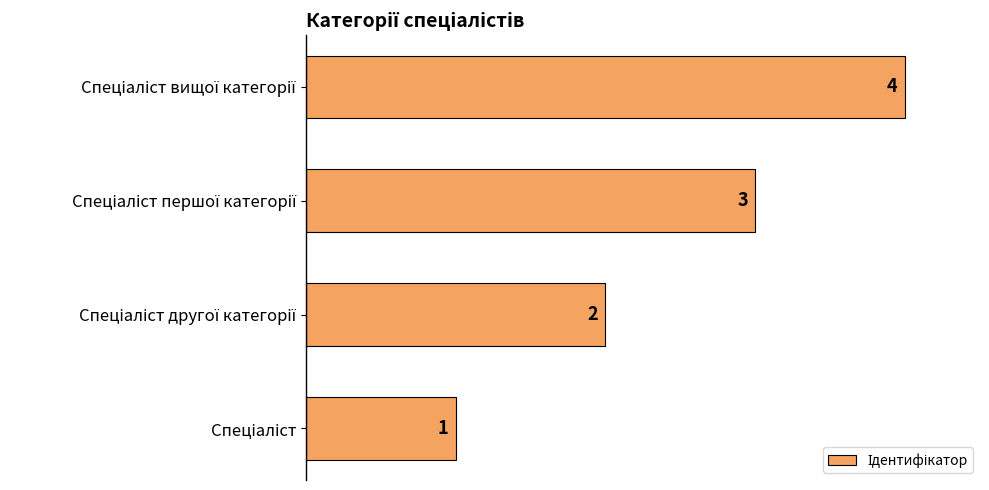

How many distinct data groups are displayed?

1